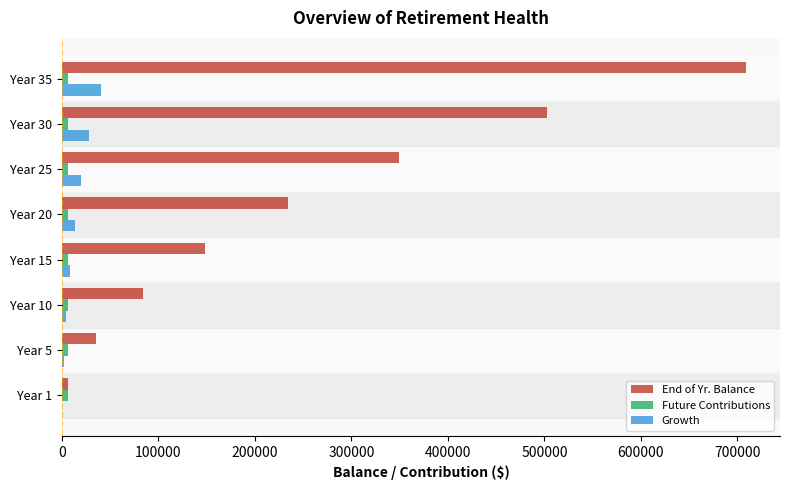

Which series has the largest total across all categories?

End of Yr. Balance